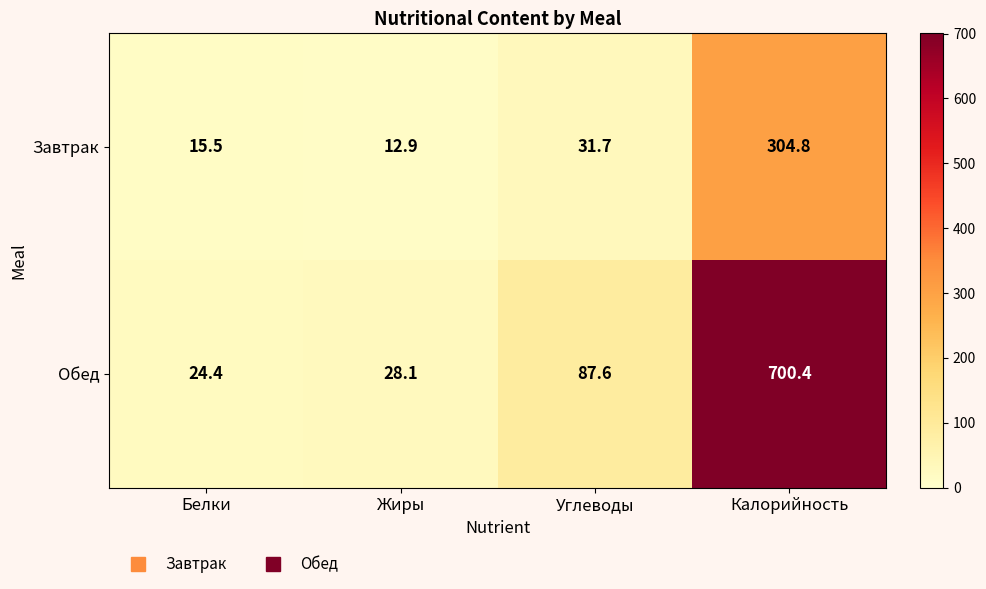

At which category is the sum across all series the highest?

Калорийность